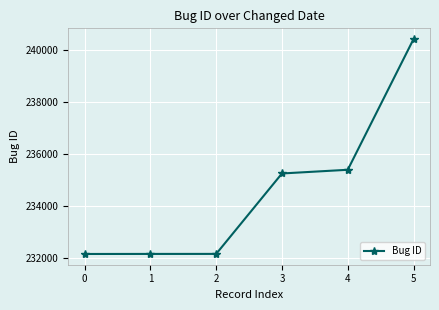

True or false: the data shows 141033 at 5.

False